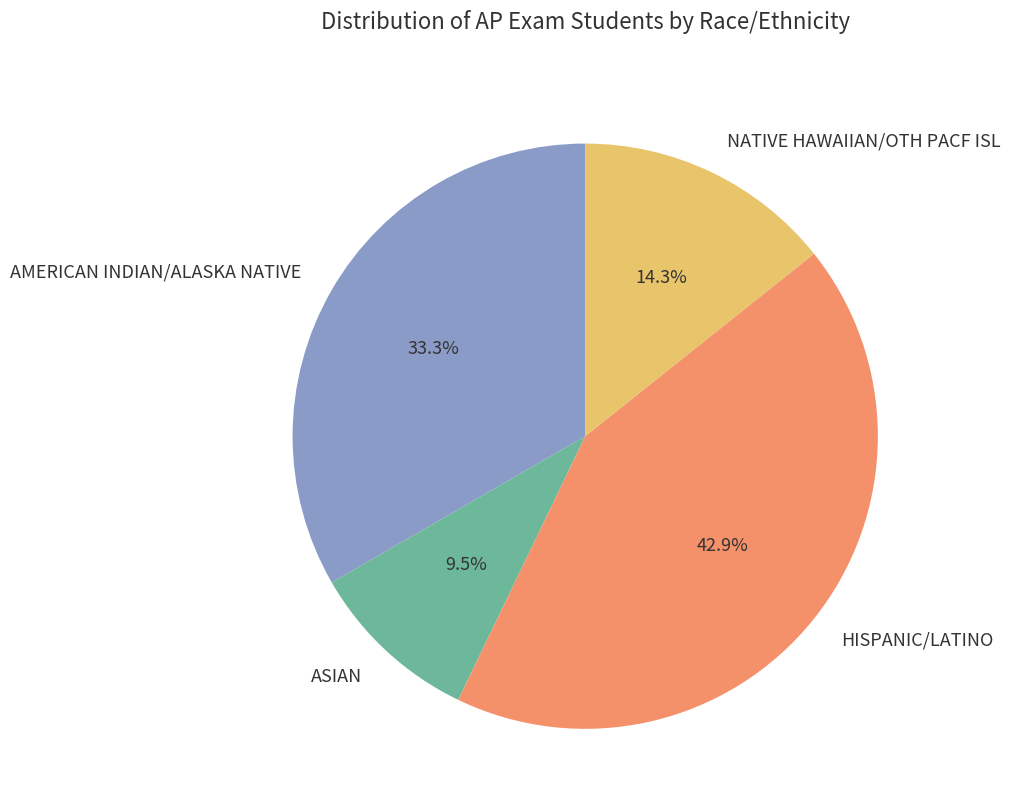

Which category has the biggest portion of the pie?

HISPANIC/LATINO